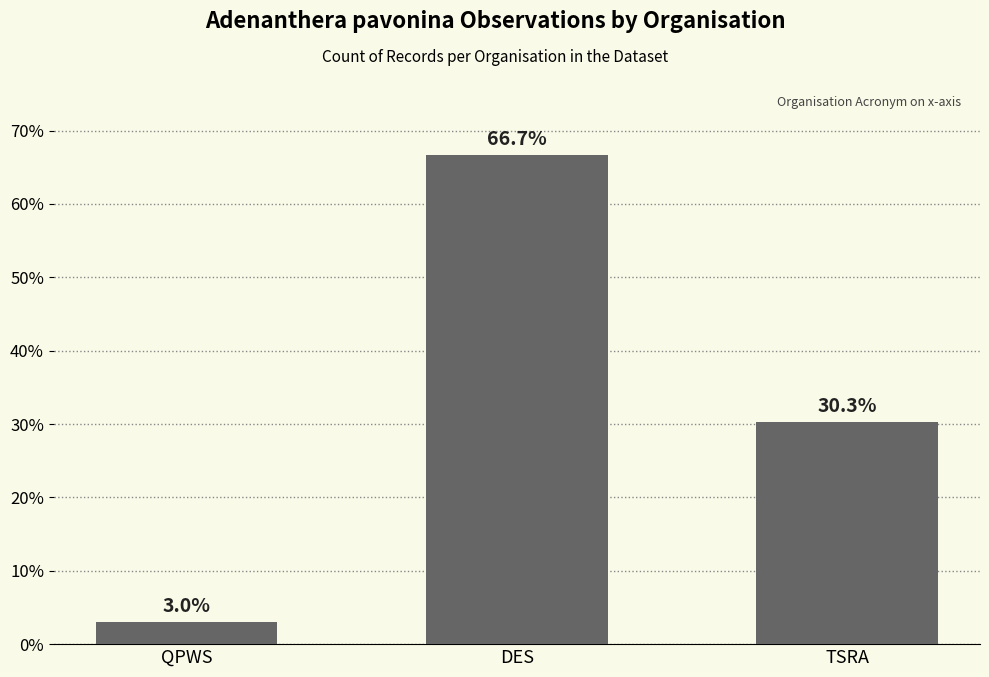

What is the value of the 2nd bar from the left?

66.7